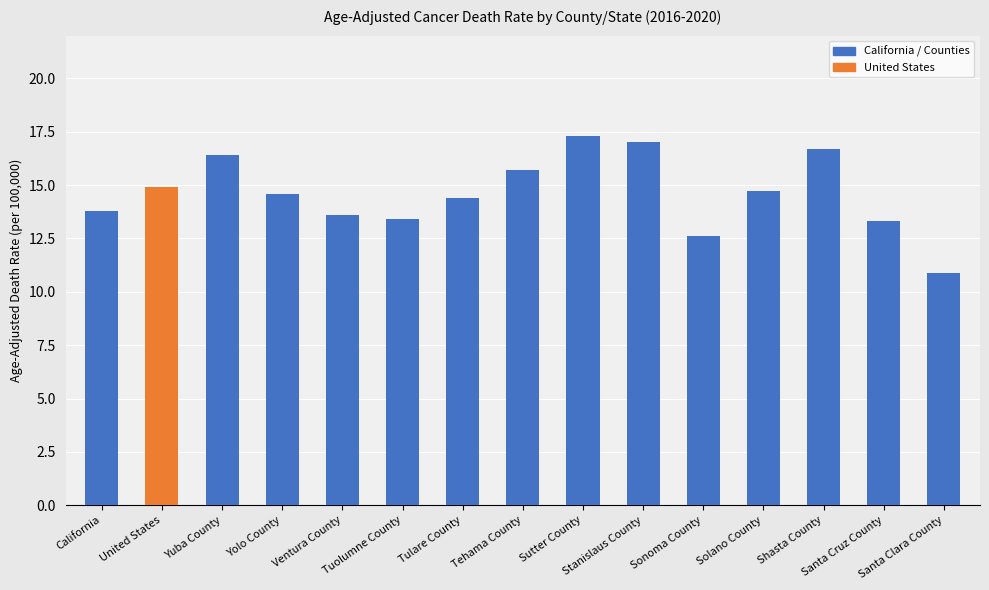

What is the ratio of the value at Stanislaus County to the value at Tulare County?

1.2